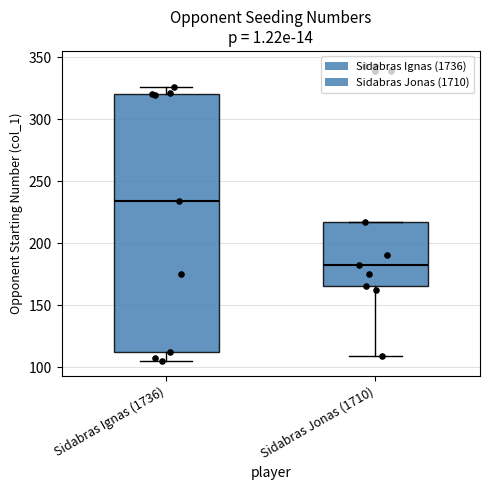

Which box's median line is the highest?

Sidabras Ignas (1736)